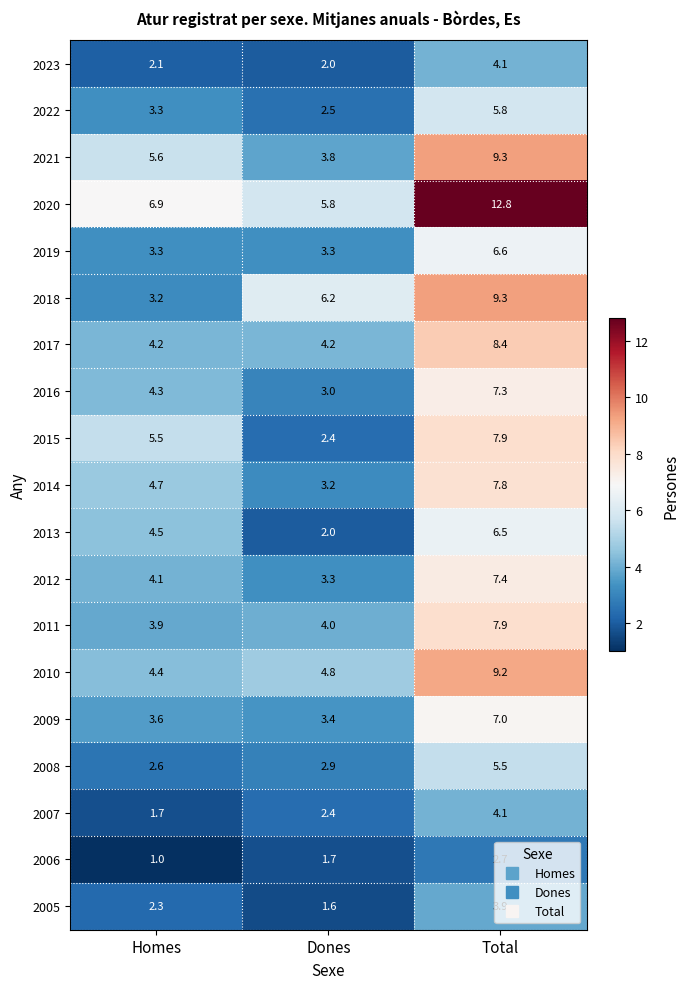

How many series are shown in this chart?

19